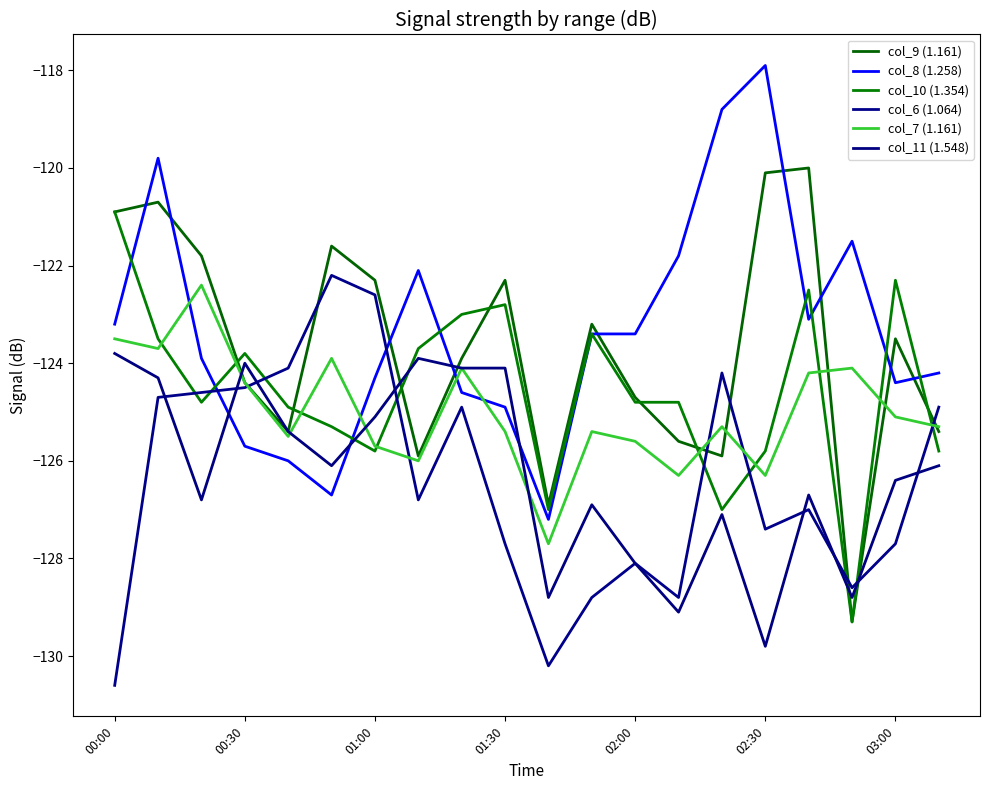

Does the chart display data point markers on the line(s)?

No